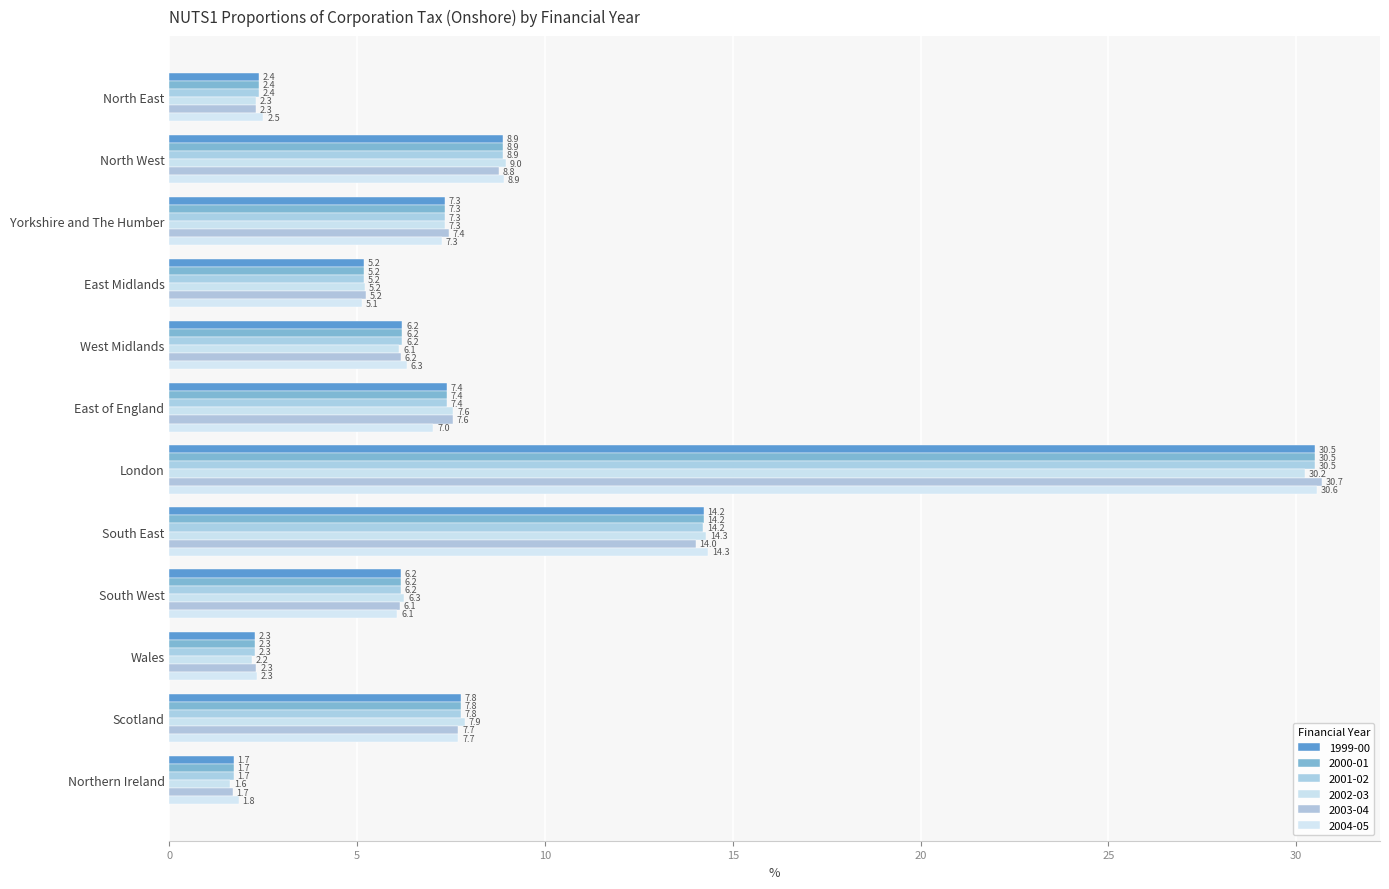

How many values in the 2001-02 series are below 7?

6